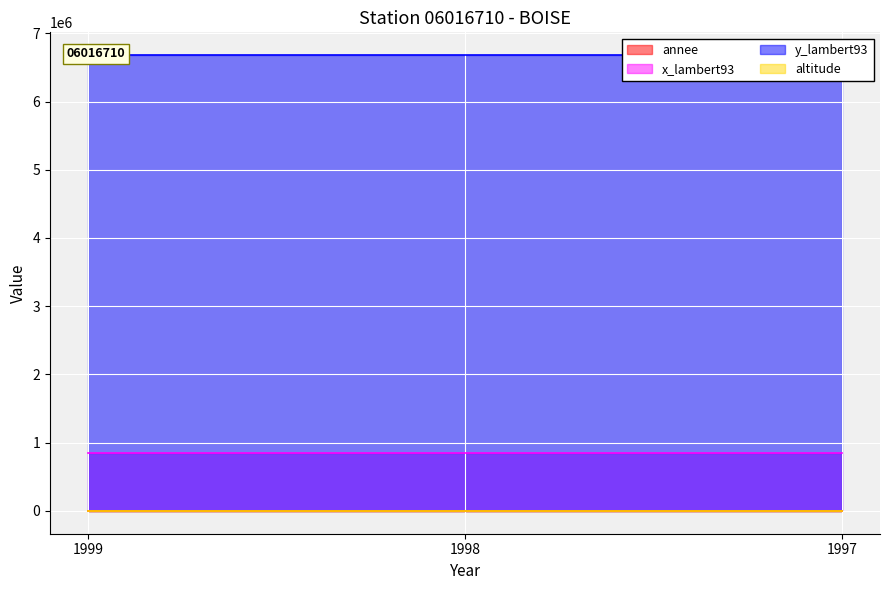

At how many categories does at least one series exceed 4157737?

3